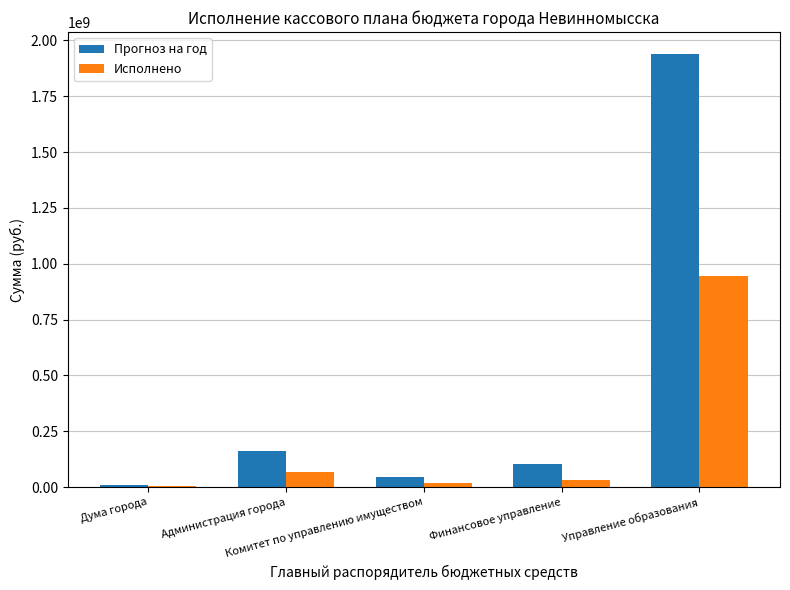

What is the maximum value shown in the chart?

1940782111.6